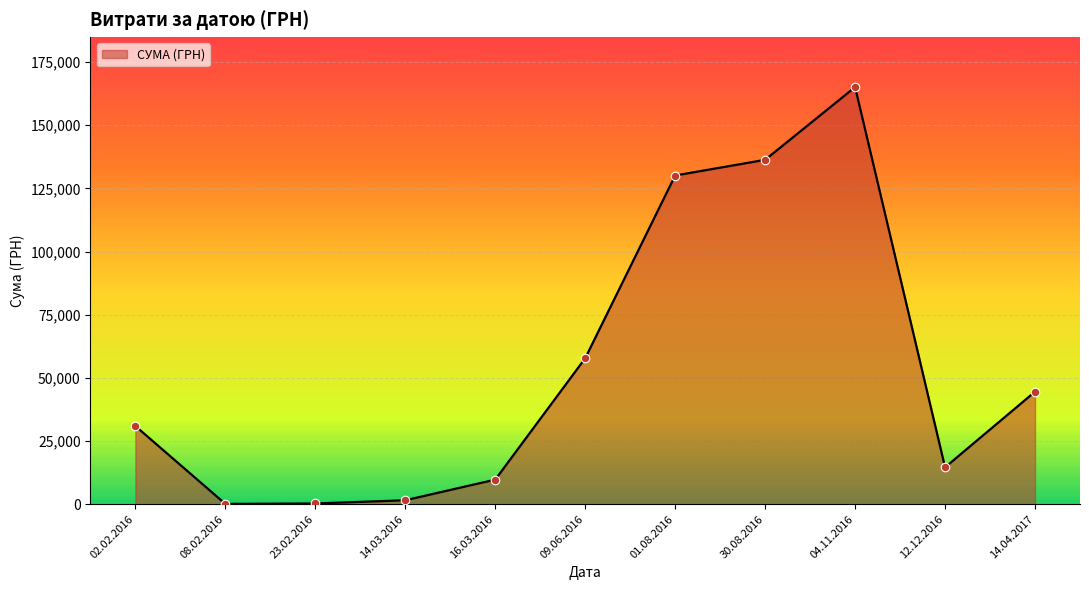

Between 14.04.2017 and 02.02.2016, which is larger?

14.04.2017